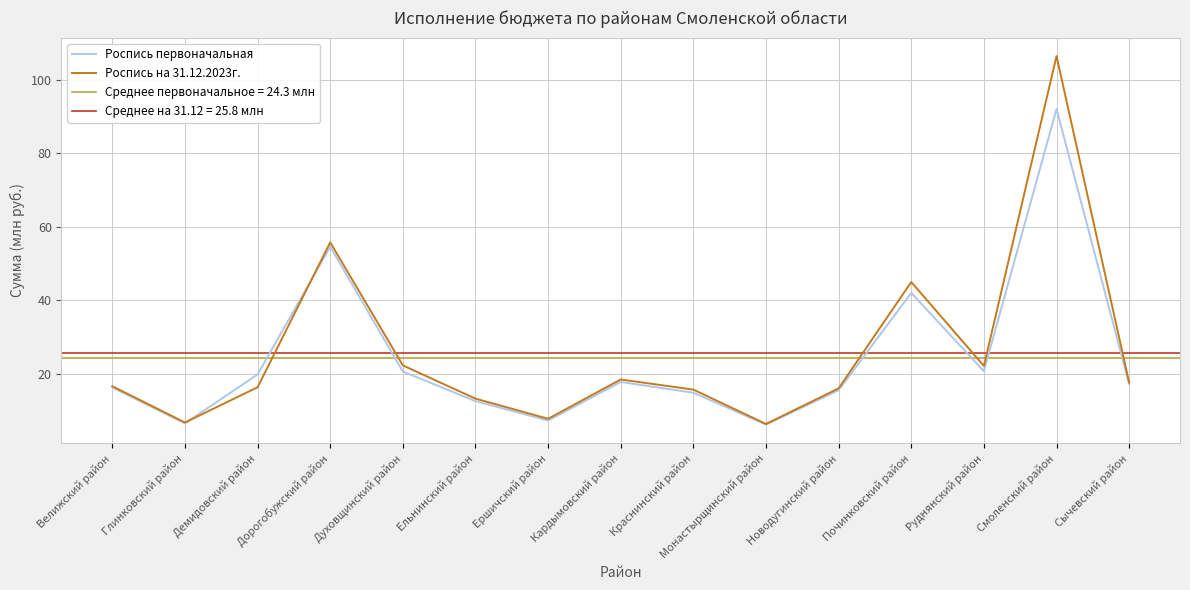

What is the difference between the maximum and minimum values in the Роспись первоначальная series?

85.9